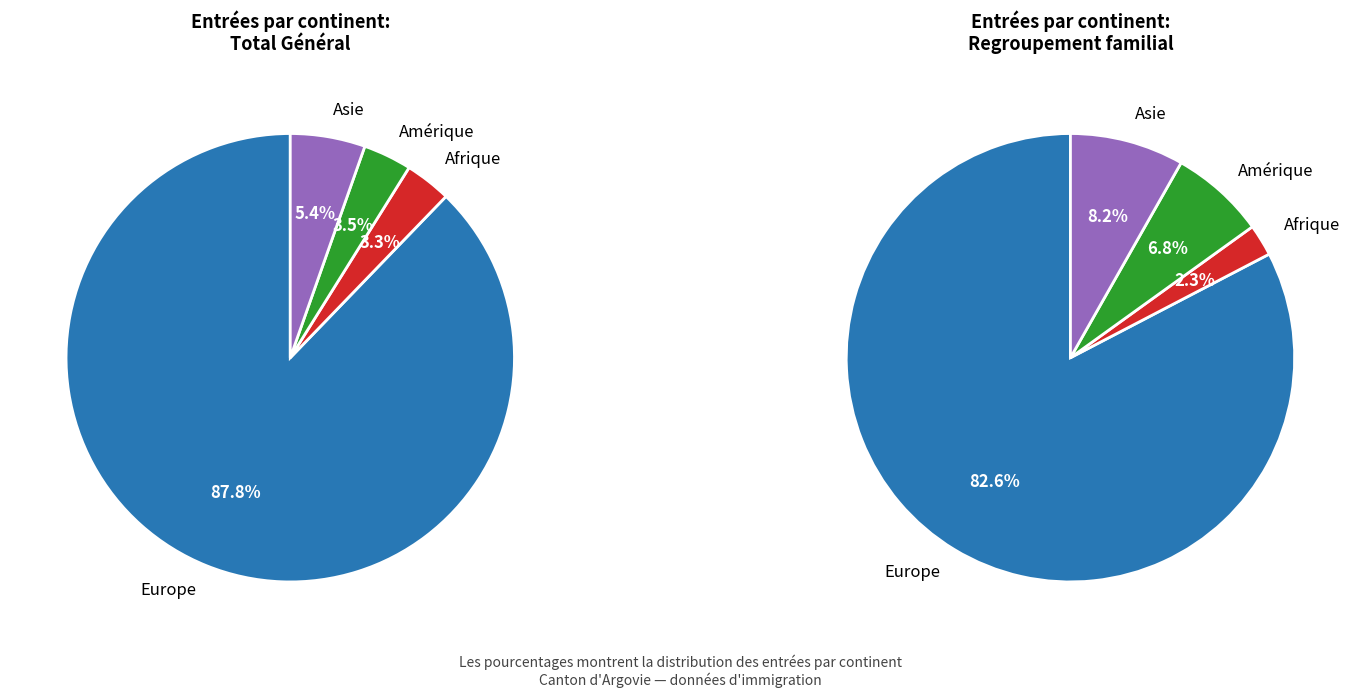

To the nearest percent, what is the combined percentage of Afrique and Amérique?

7%